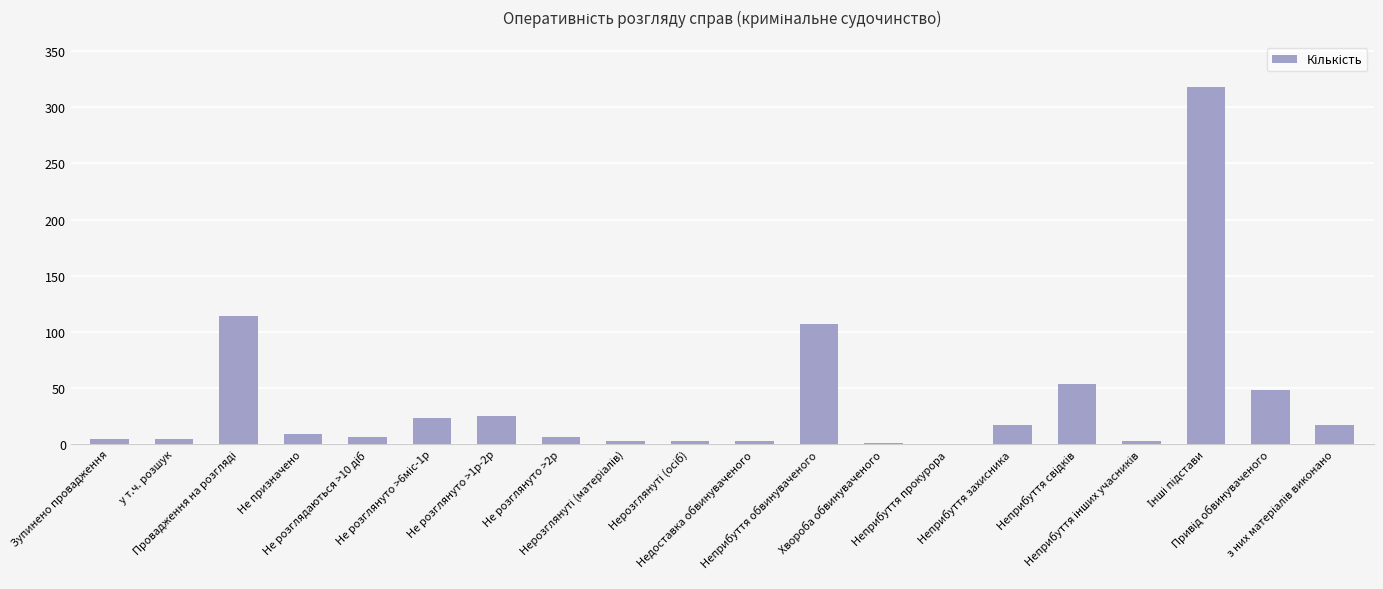

What is the sum of all values?

767